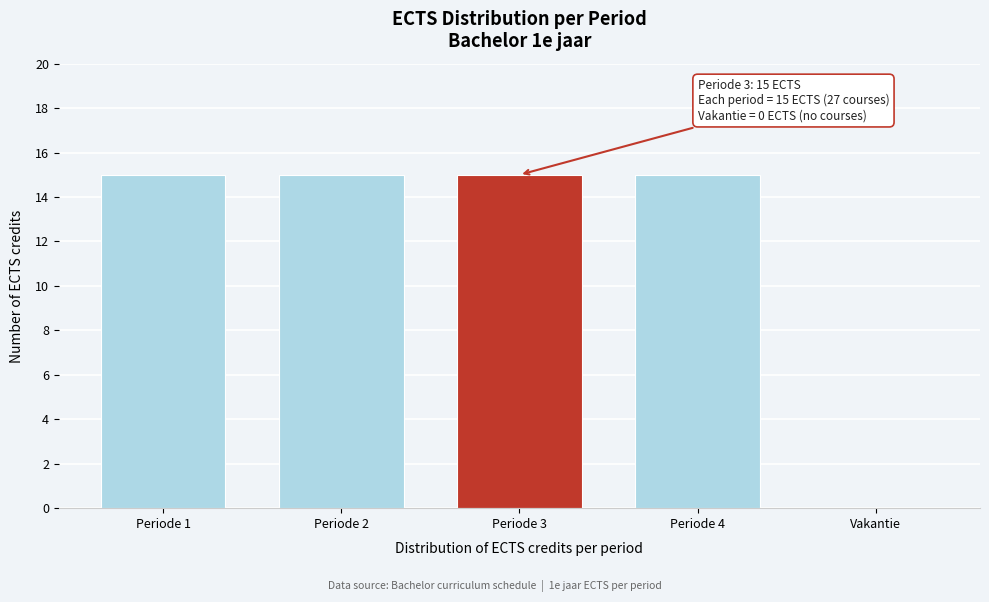

Reading left to right, extract all data points from this chart.

Periode 1=15	Periode 2=15	Periode 3=15	Periode 4=15	Vakantie=0